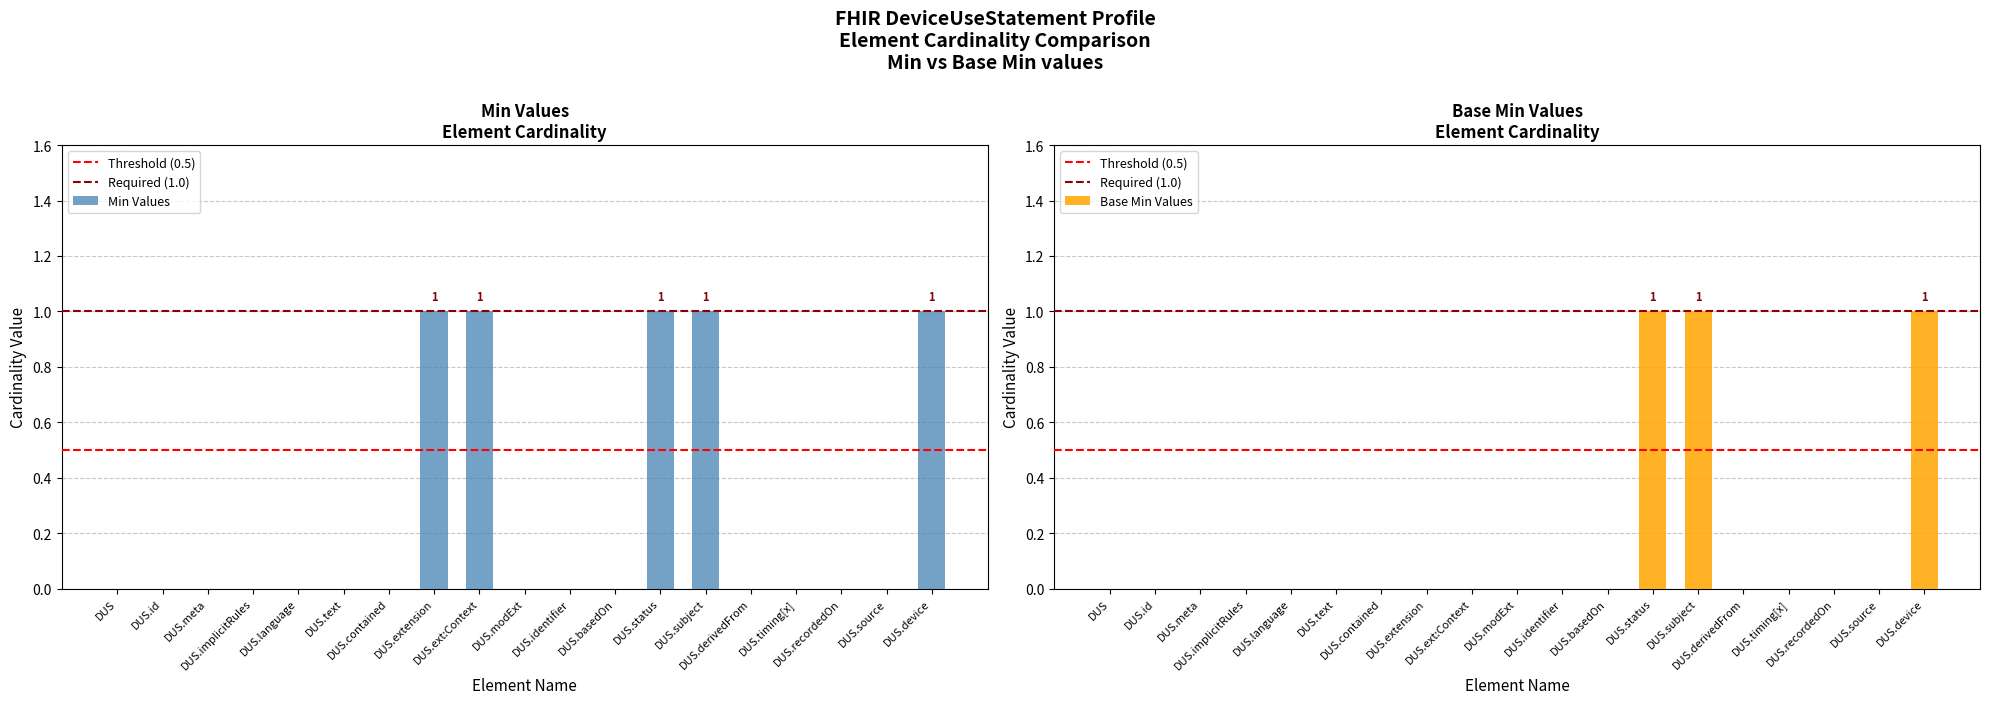

What is the value of the Min bar at the 19th from the left?

1